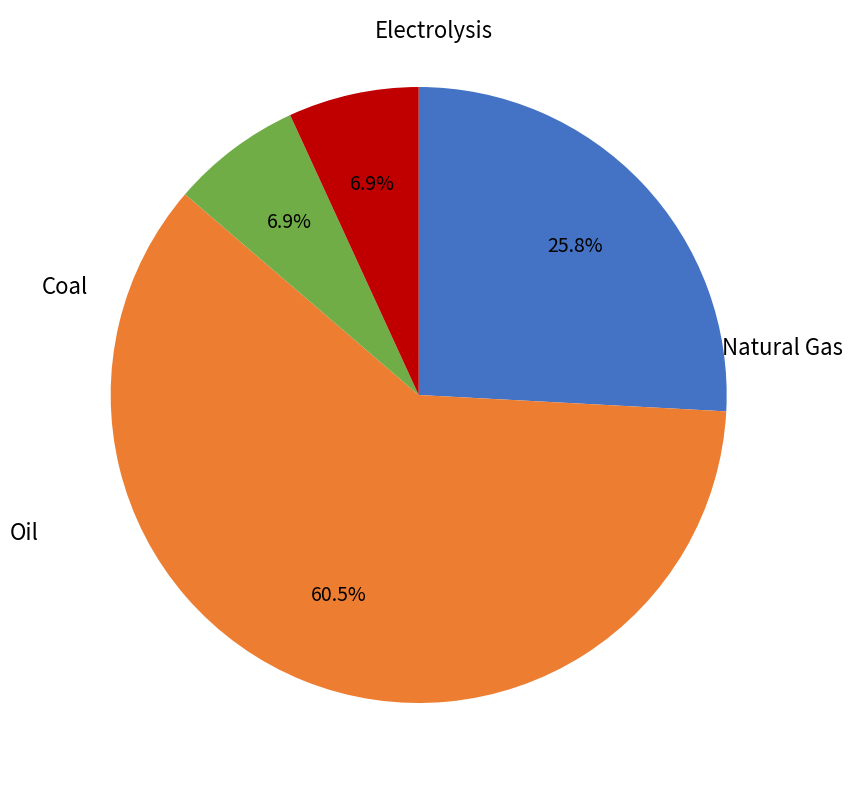

Does any single category account for the majority?

Yes